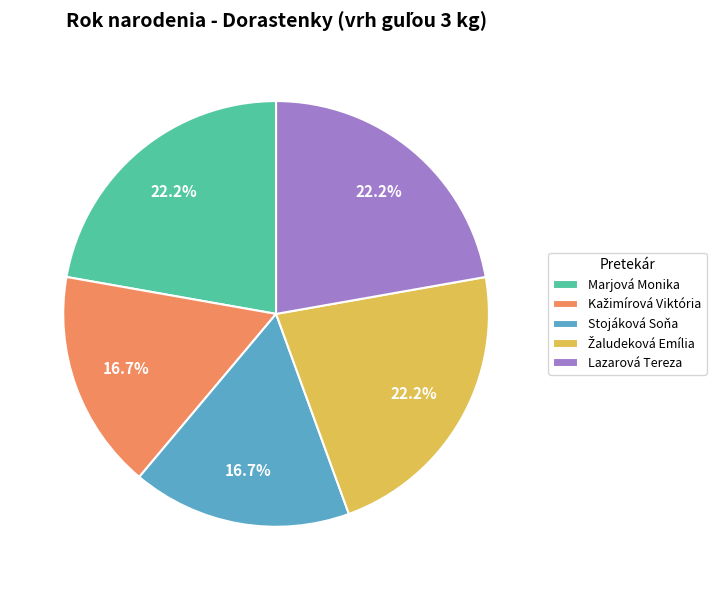

What is the ratio of the value at Lazarová Tereza to the value at Stojáková Soňa?

1.3